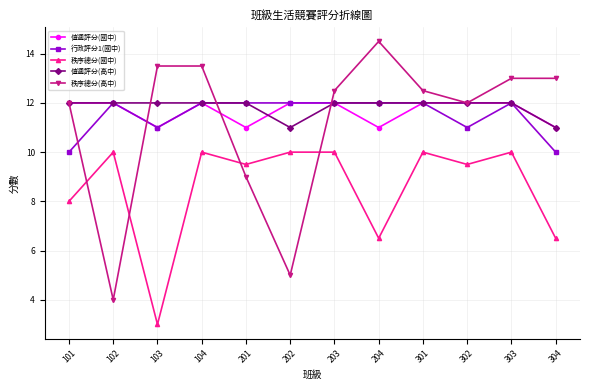

At how many categories does at least one series exceed 8?

12